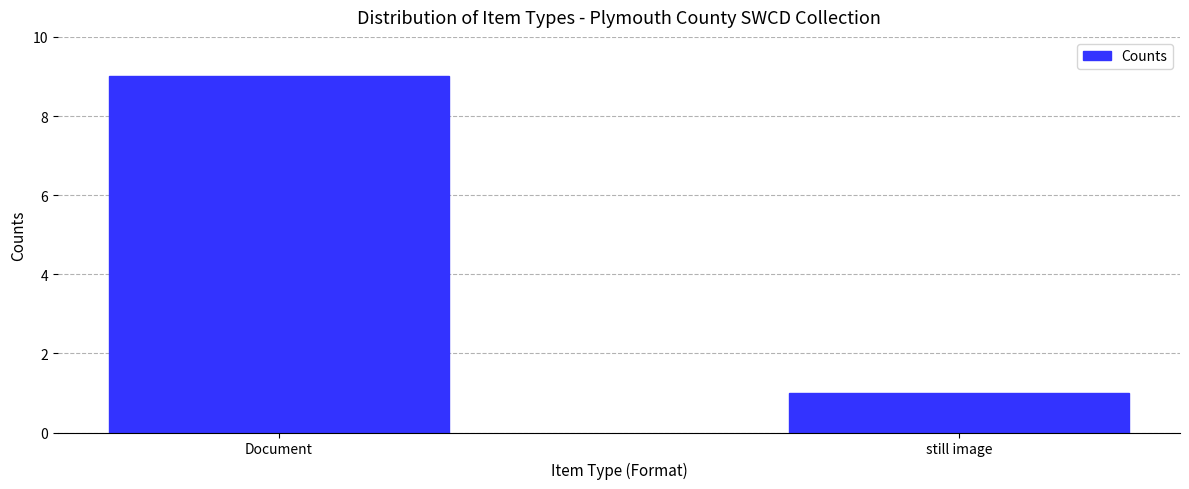

Reading left to right, extract all data points from this chart.

9	1